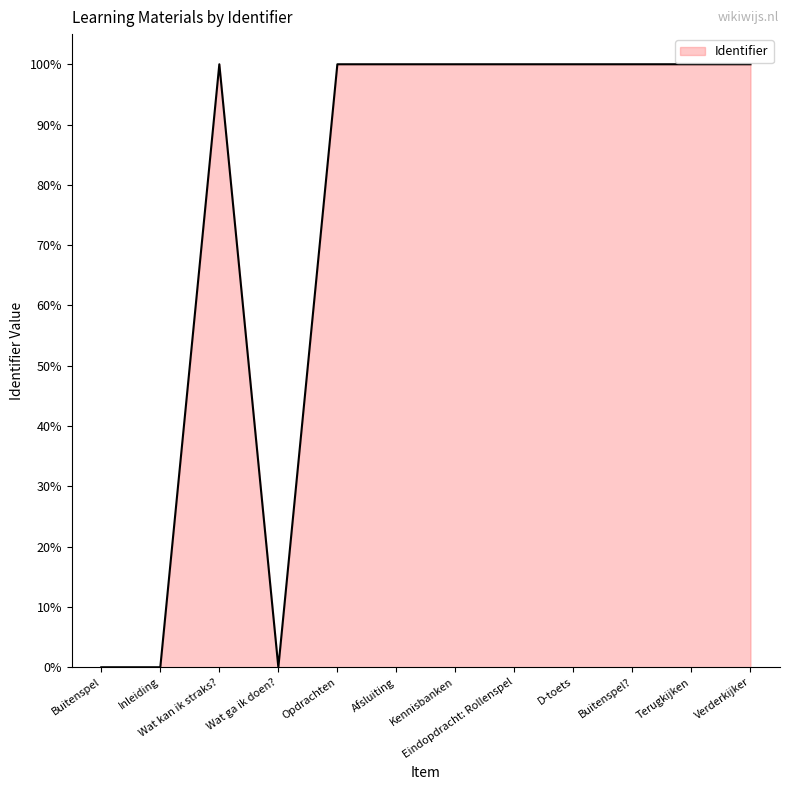

The value at Buitenspel? is 174.8. True or false?

False